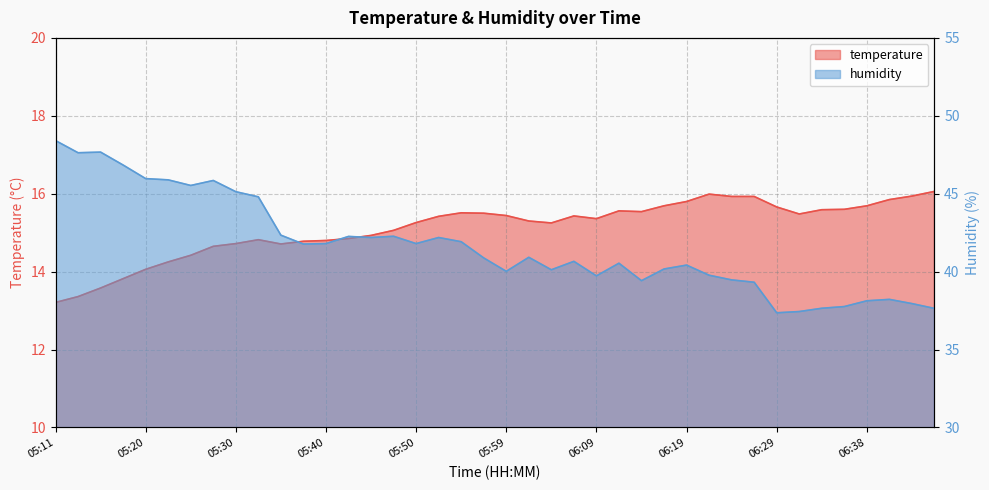

True or false: temperature and humidity cross at least once.

False